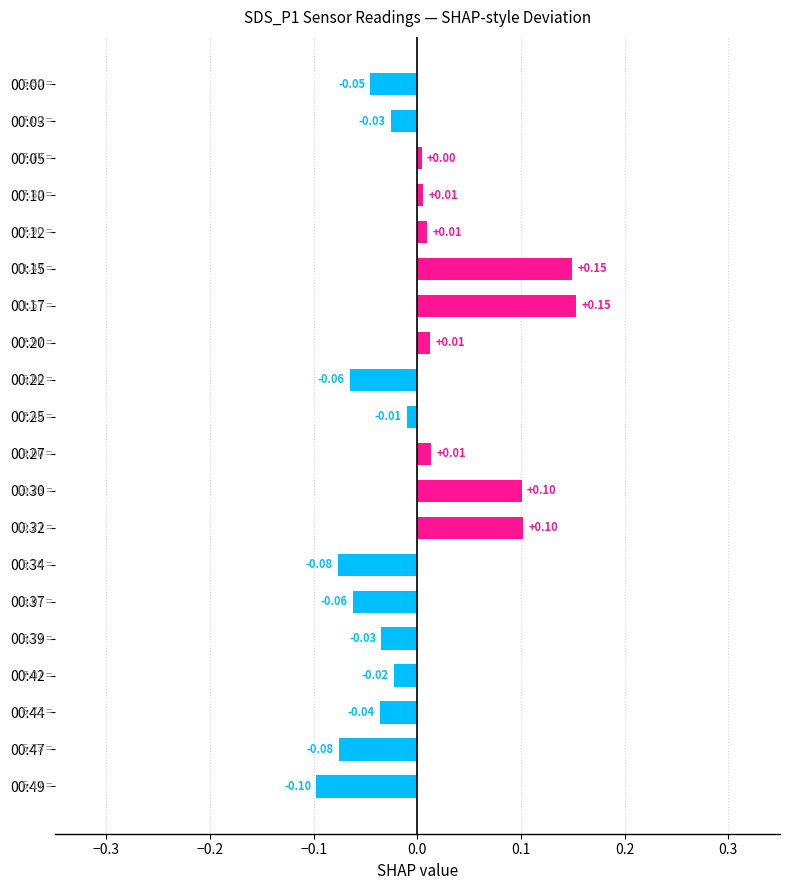

How many data points does each series have?

20